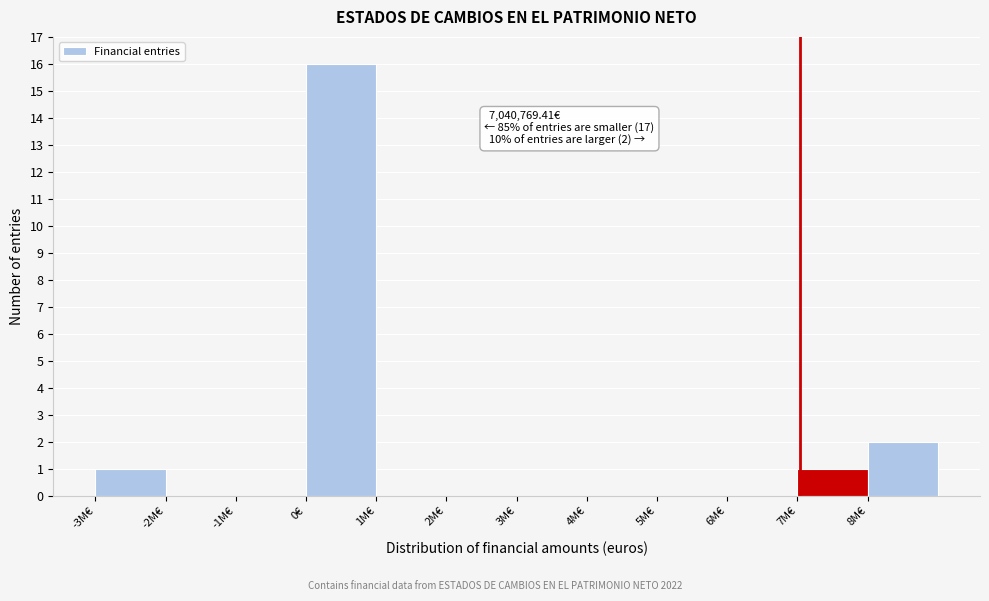

Reading right to left, what are all the values shown in this chart?

8M€=2	7M€=1	6M€=0	5M€=0	4M€=0	3M€=0	2M€=0	1M€=0	0€=16	-1M€=0	-2M€=0	-3M€=1